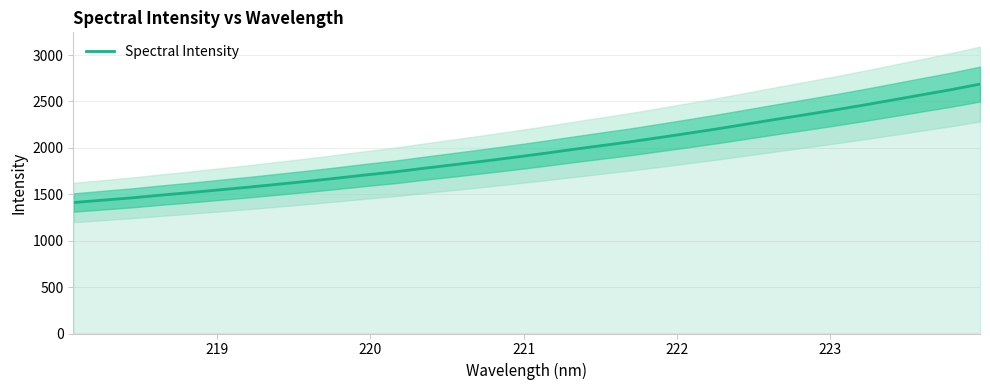

The value at 219 is 321.1. True or false?

False